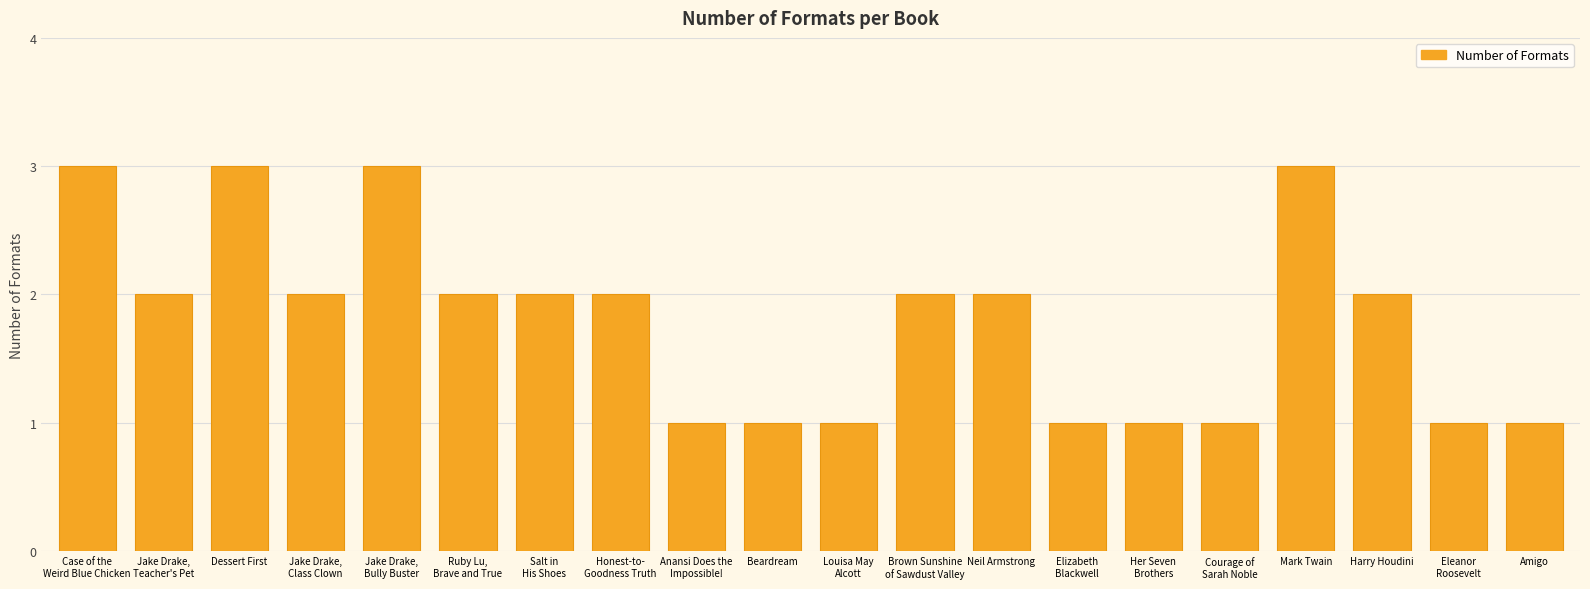

What is the label of the 13th bar from the left?

Neil Armstrong